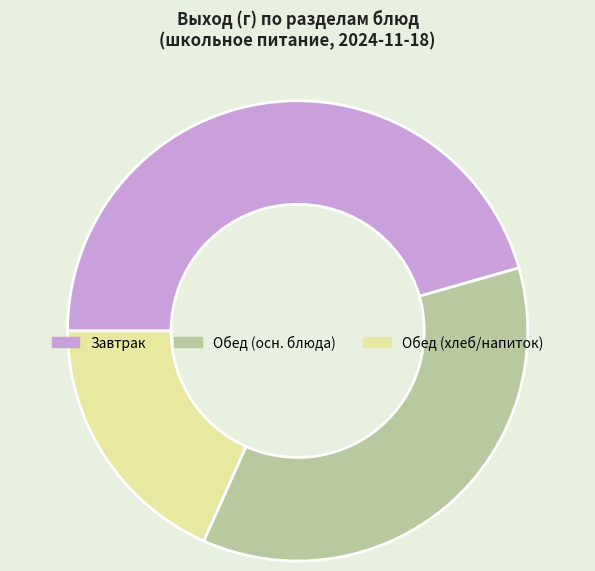

Is there a majority slice in this chart?

No